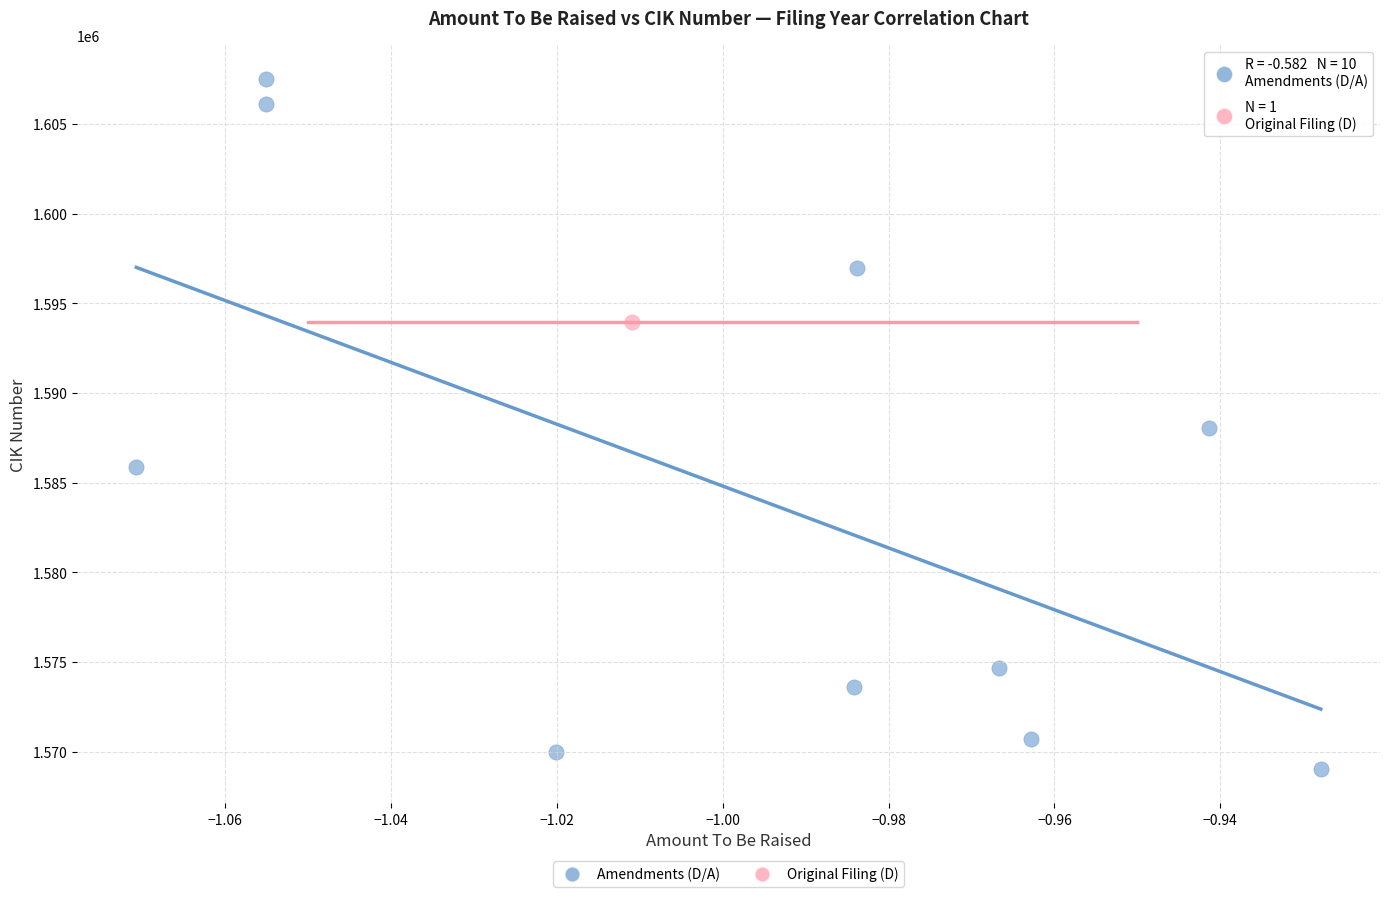

What are all the series names shown in the legend?

Amendments (D/A), Original Filing (D)